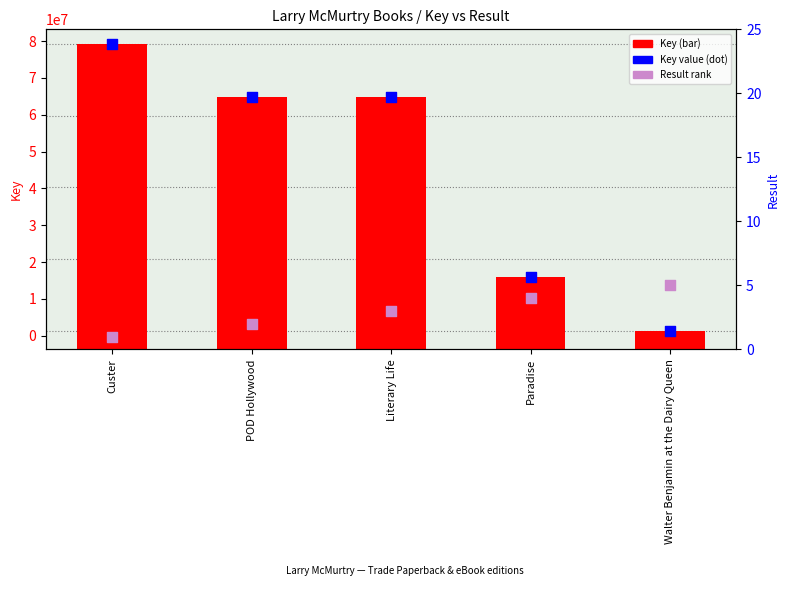

What is the total value across all series at POD Hollywood?

133461986